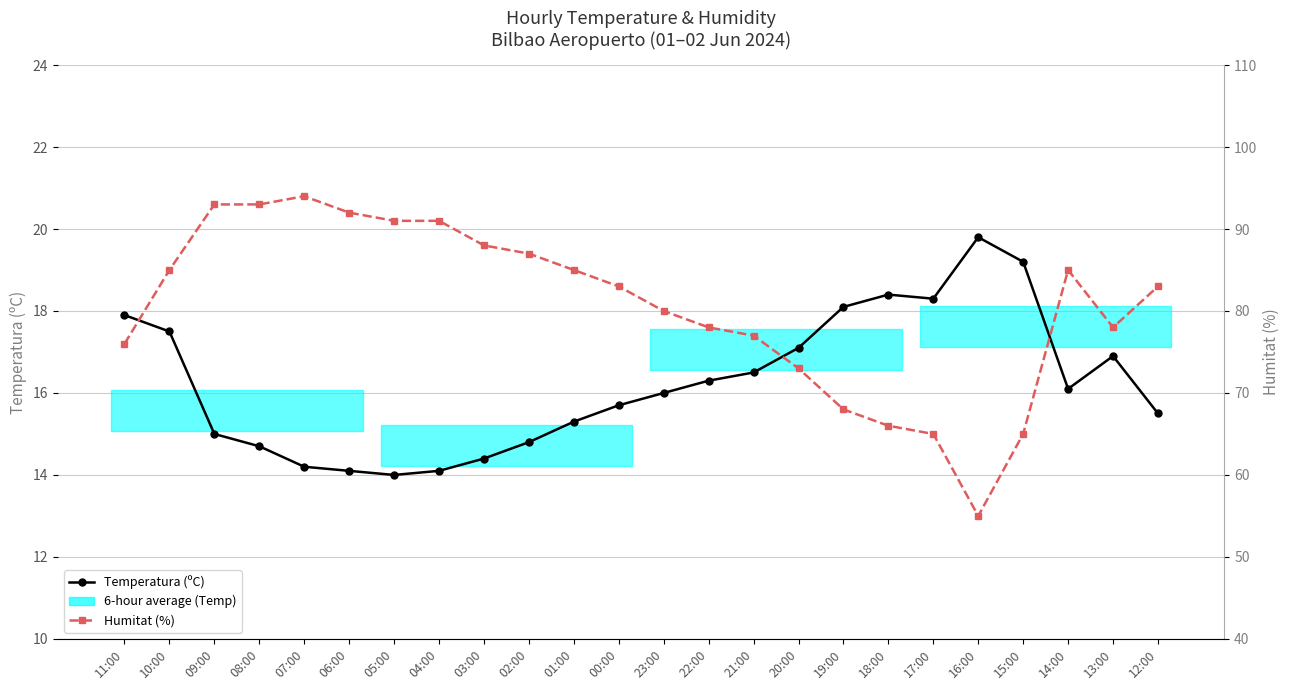

What value does the Humitat (%) series have at 04:00?

91.0